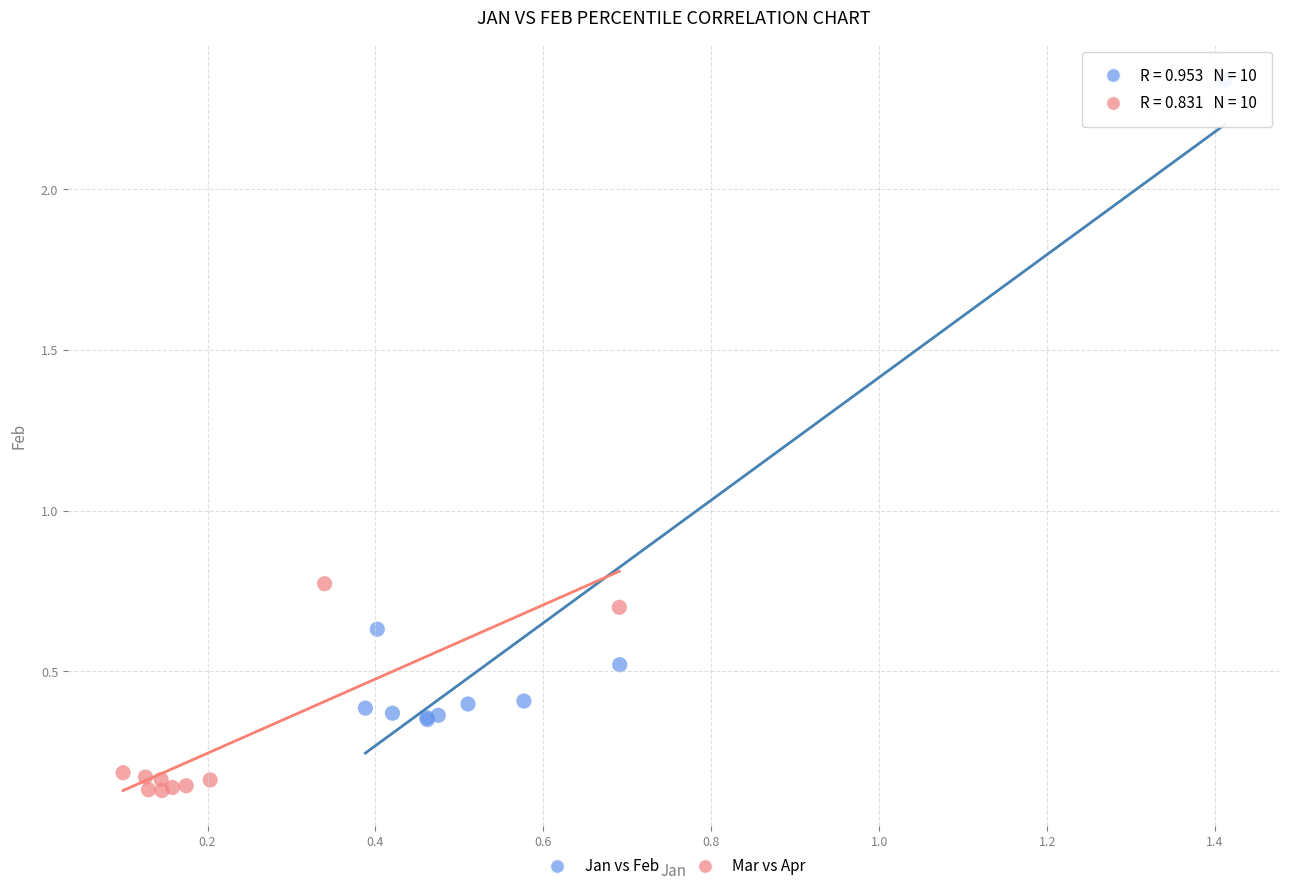

Which series reaches the maximum Y coordinate?

Jan vs Feb